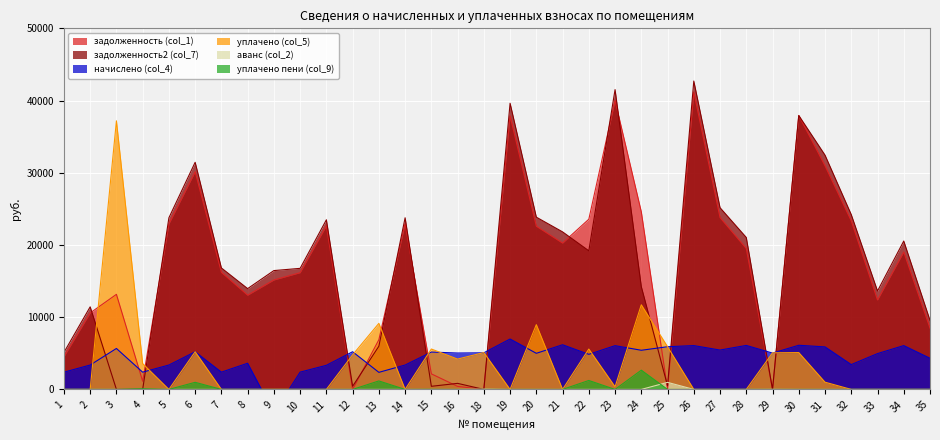

What is the greatest value displayed?

42703.0